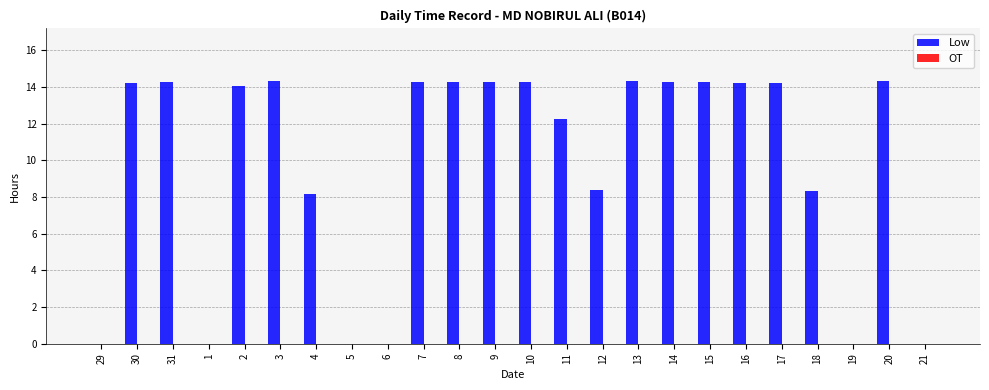

What is the change in value from 1 to 15?

+14.3